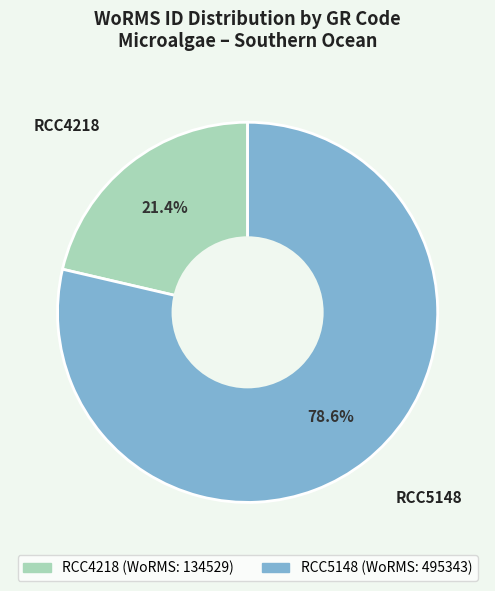

How many slices are in this pie chart?

2